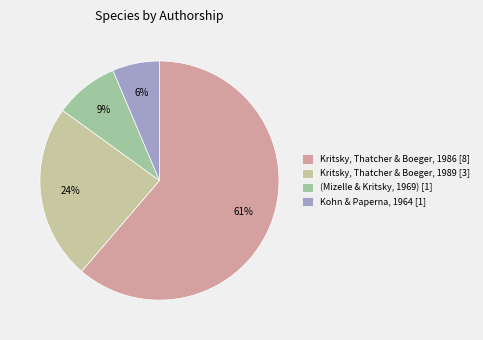

Count the number of slices in the pie.

4